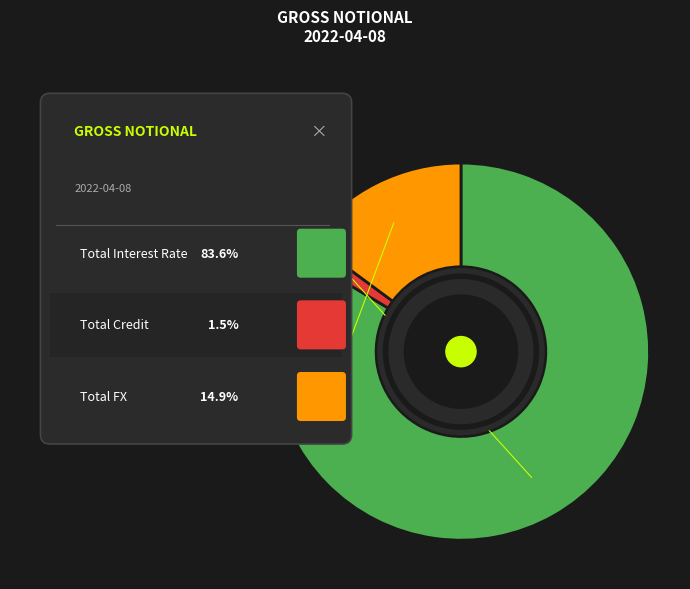

To the nearest percent, what is the combined percentage of Total Credit and Total FX?

16%